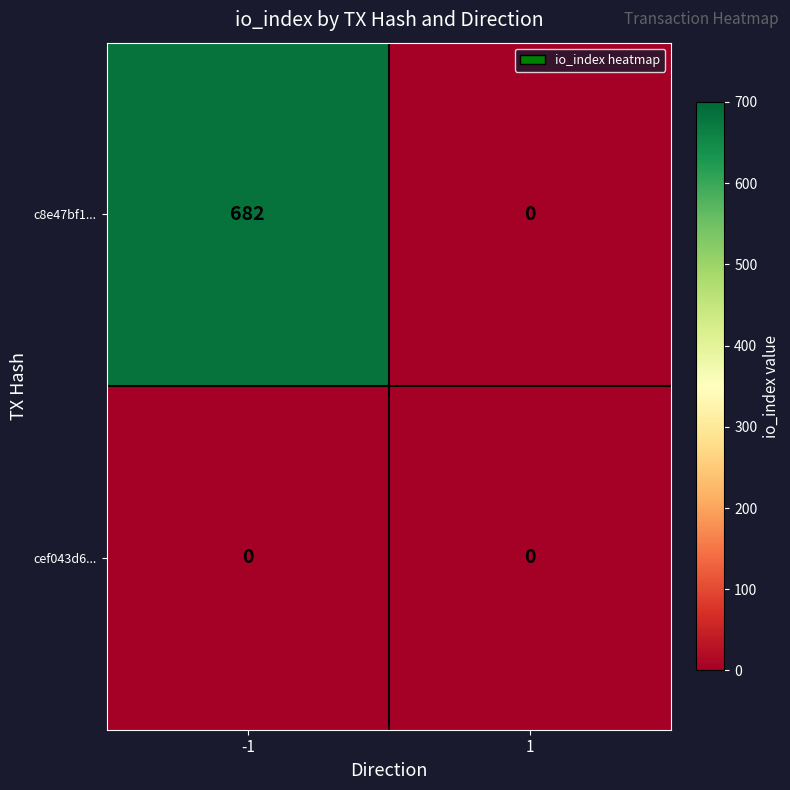

Which series has the largest total across all categories?

c8e47bf1...